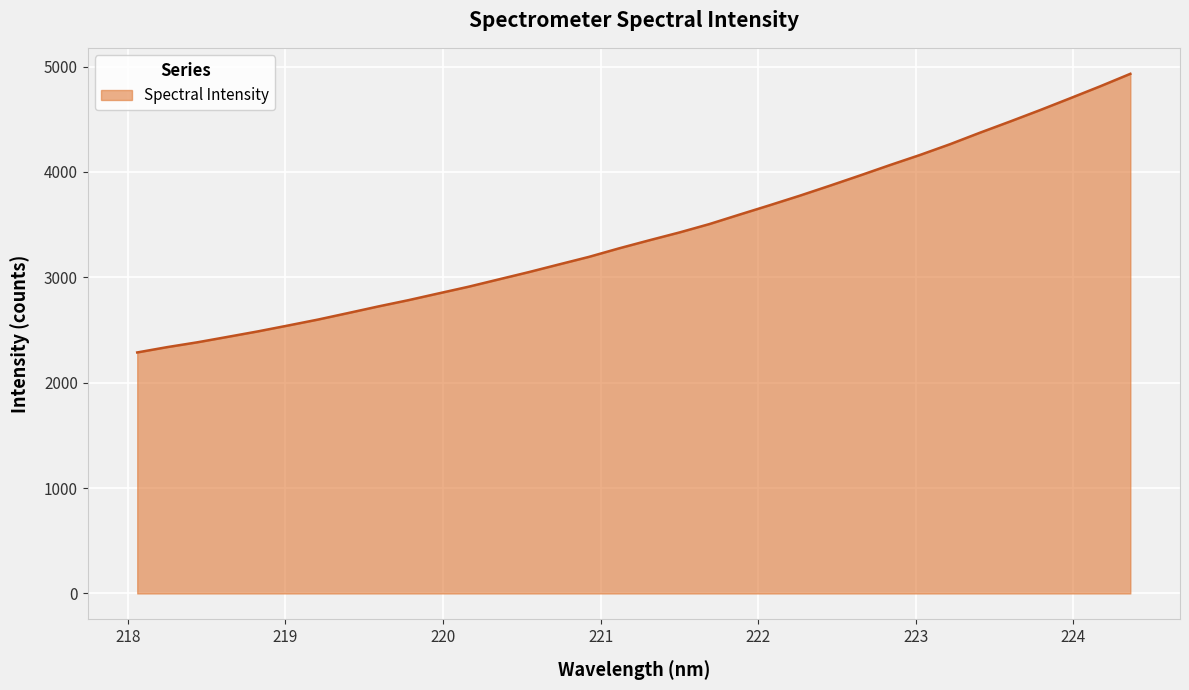

What is the minimum value shown in the chart?

2286.8